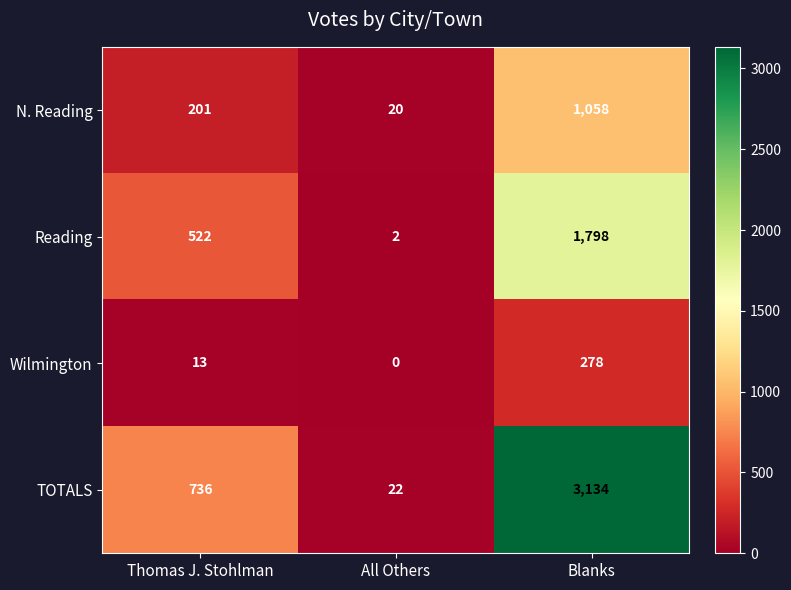

What is the sum of all TOTALS values?

3892